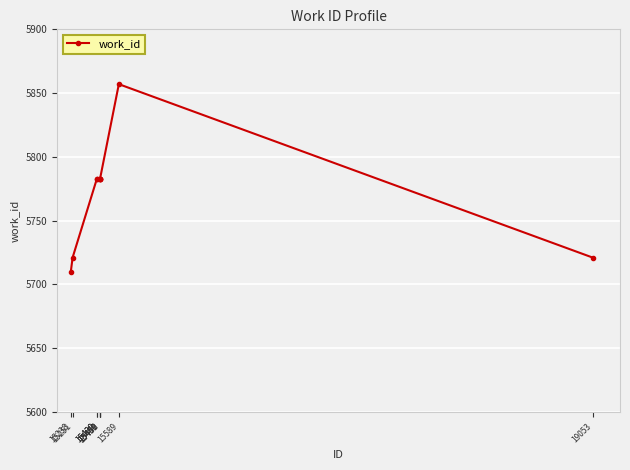

Does the chart have visible grid lines?

Yes